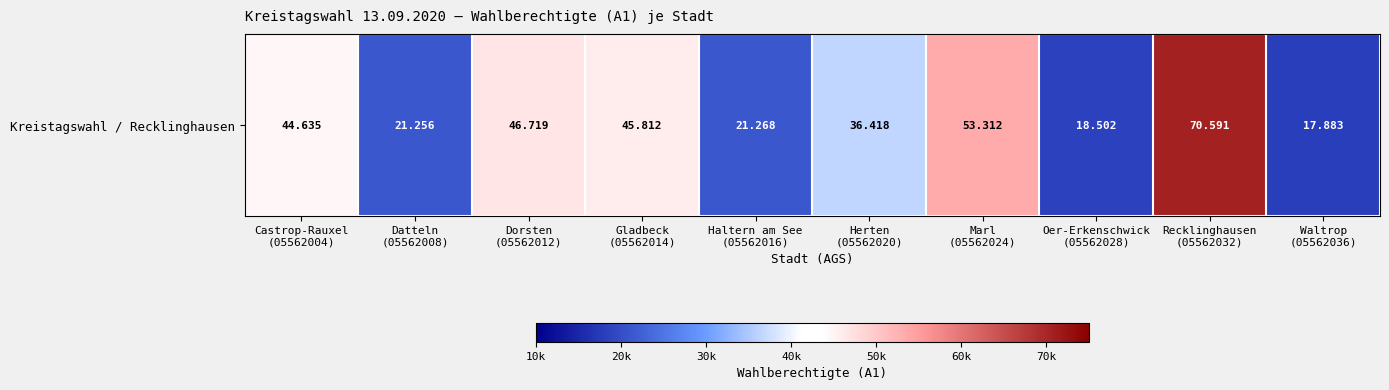

Which category has the highest value across all series?

Recklinghausen
(05562032)